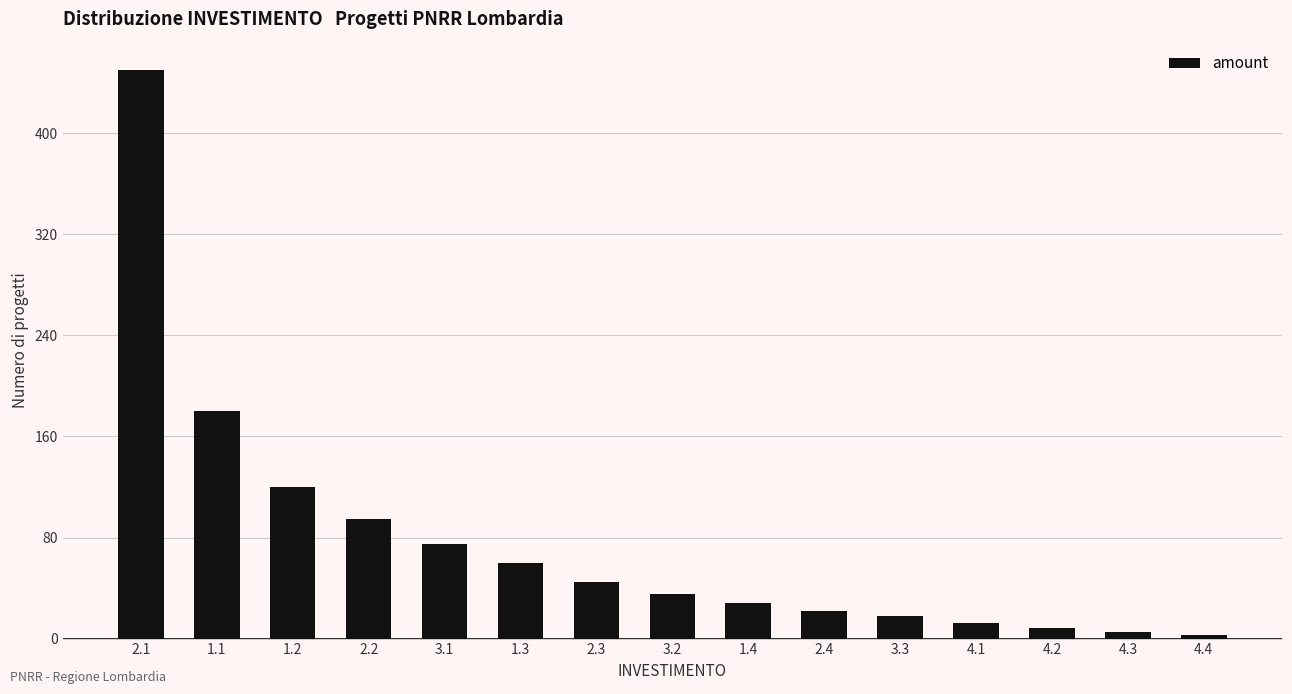

Reading right to left, extract all data points from this chart.

4.4=3	4.3=5	4.2=8	4.1=12	3.3=18	2.4=22	1.4=28	3.2=35	2.3=45	1.3=60	3.1=75	2.2=95	1.2=120	1.1=180	2.1=450